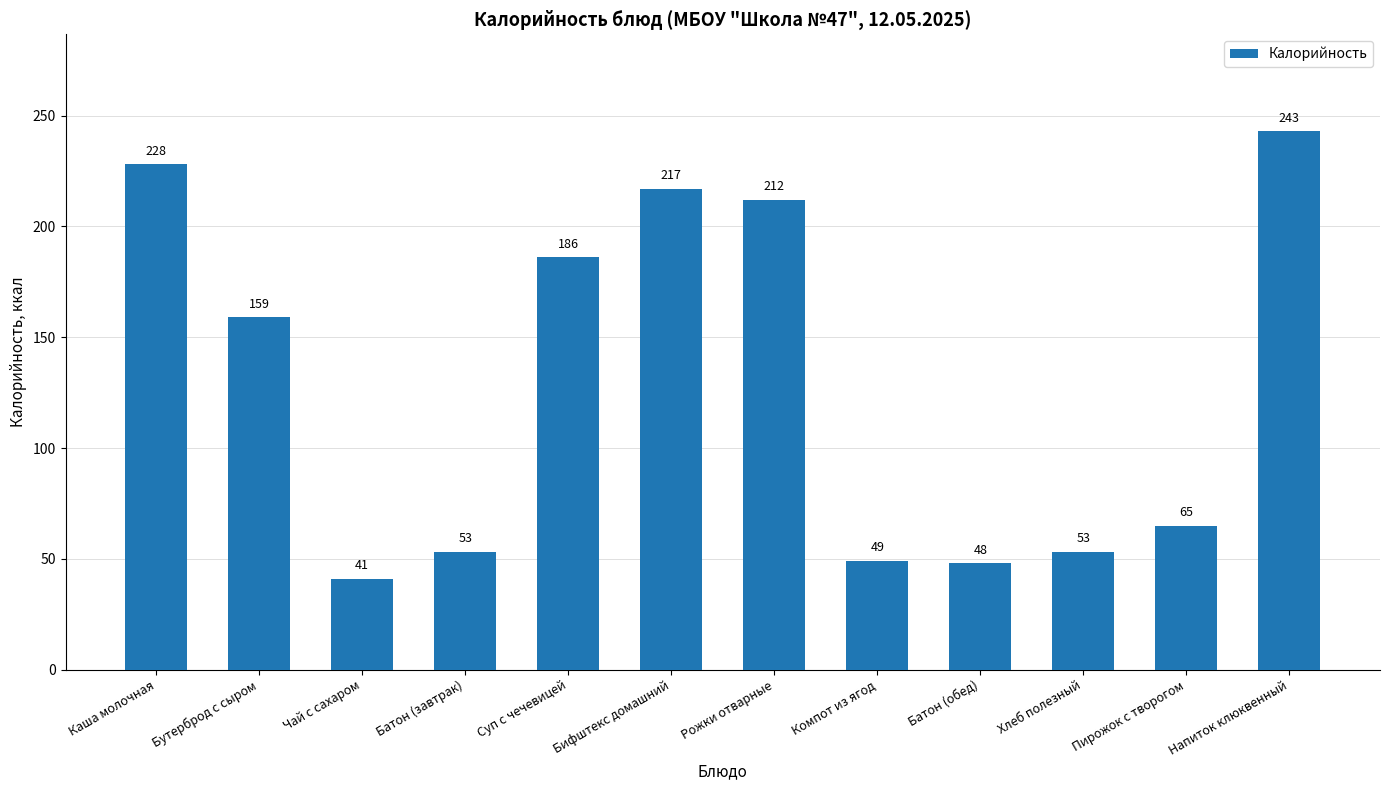

What is the label of the 8th bar from the right?

Суп с чечевицей